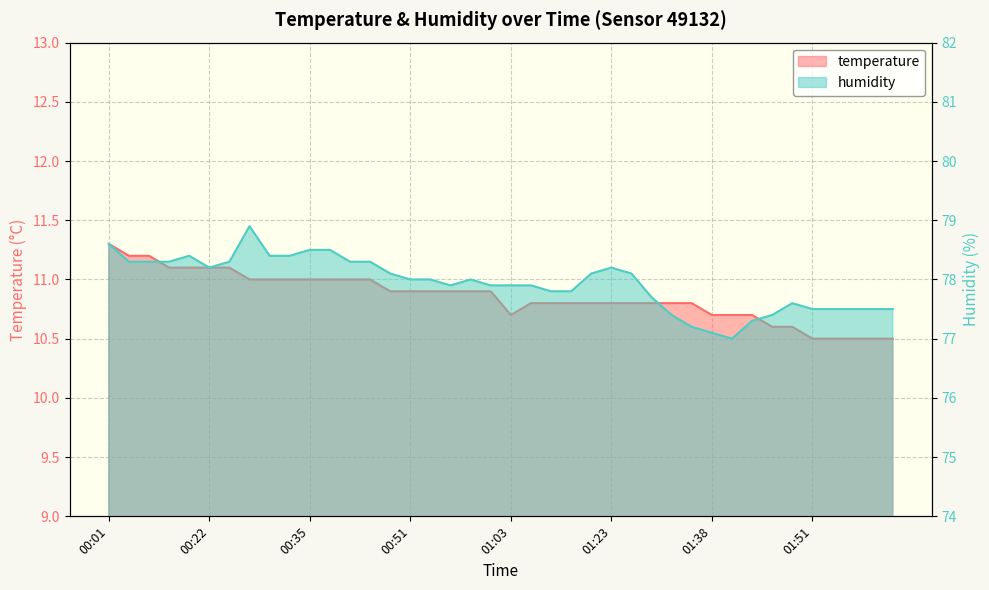

True or false: humidity has a value of 121.9 at 01:56.

False